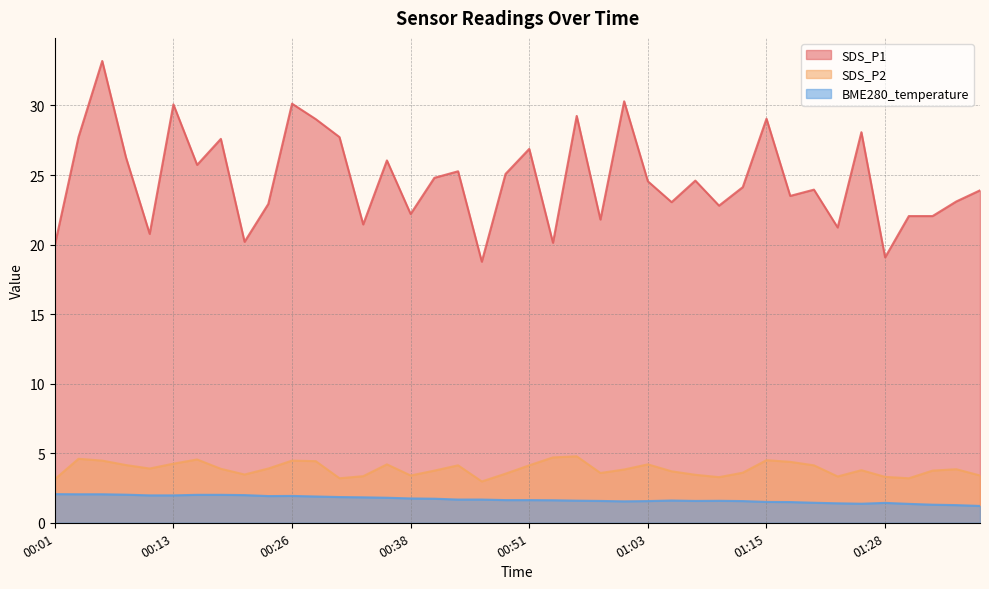

What is the highest value of the BME280_temperature series?

2.1